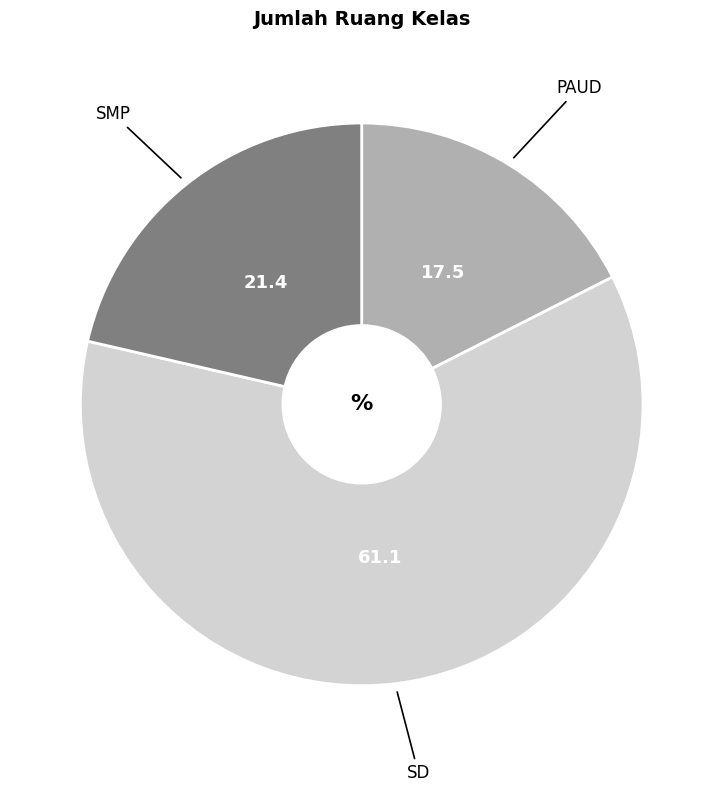

Is it true that SD is 50% of the pie?

False